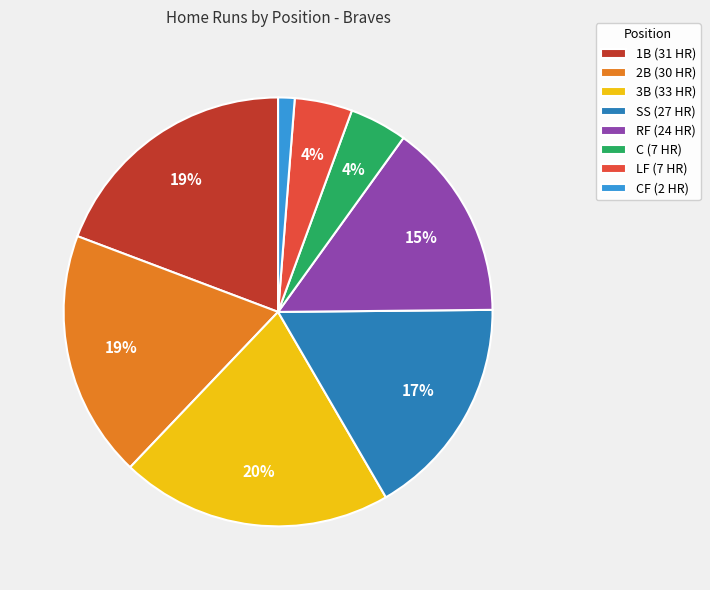

How many slices are in this pie chart?

8